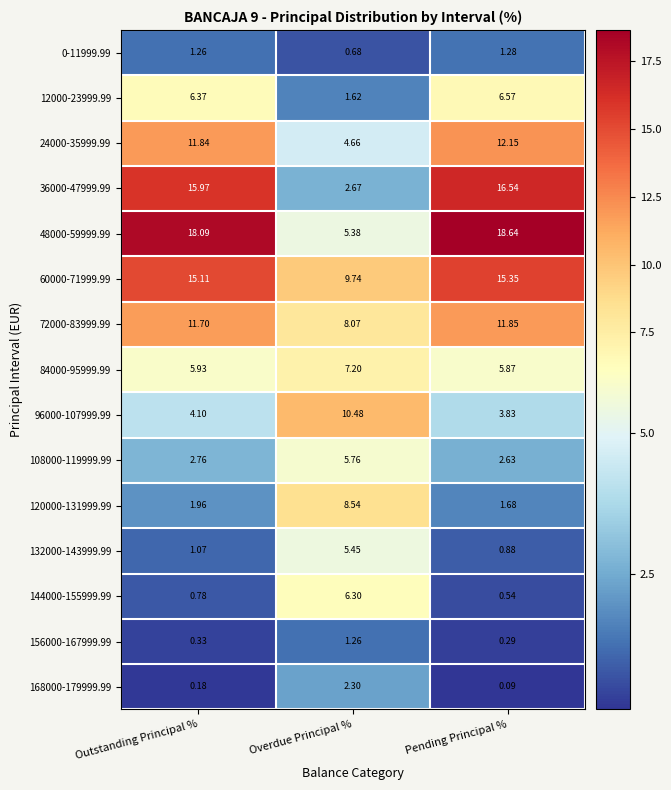

At which label does 120000-131999.99 reach its minimum?

Pending Principal %